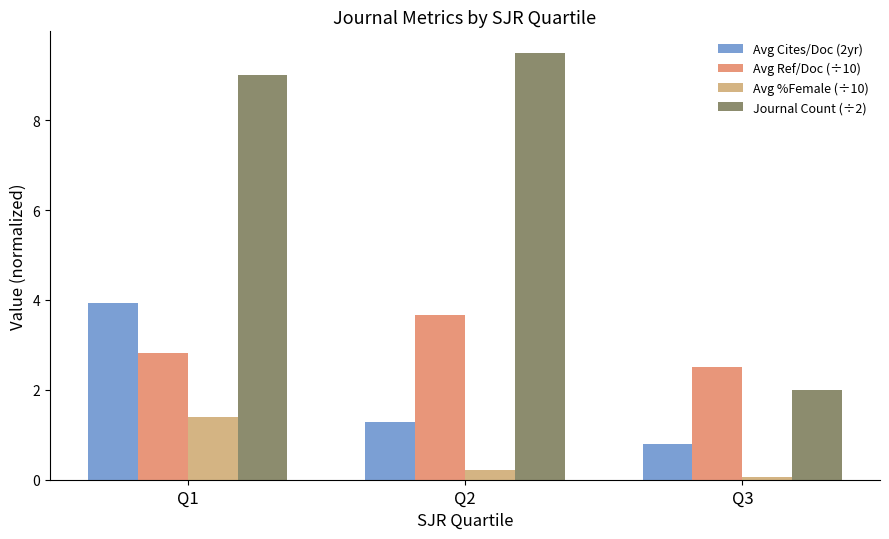

How many categories are shown in the chart?

3